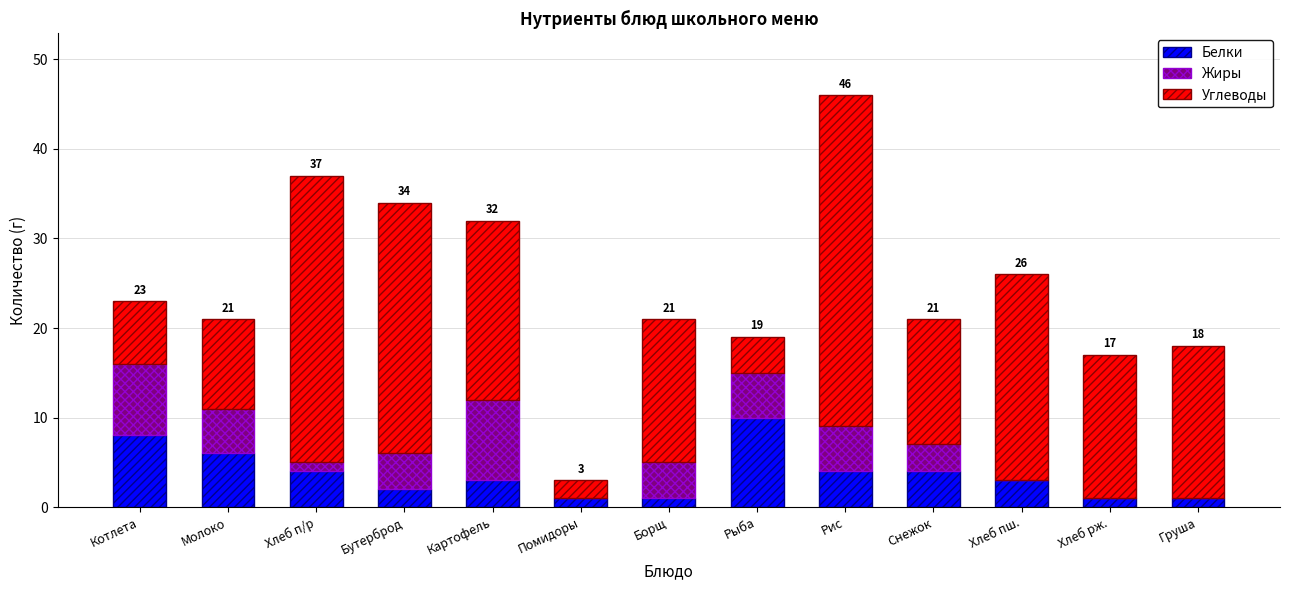

The value of Белки at Молоко is 10. True or false?

False